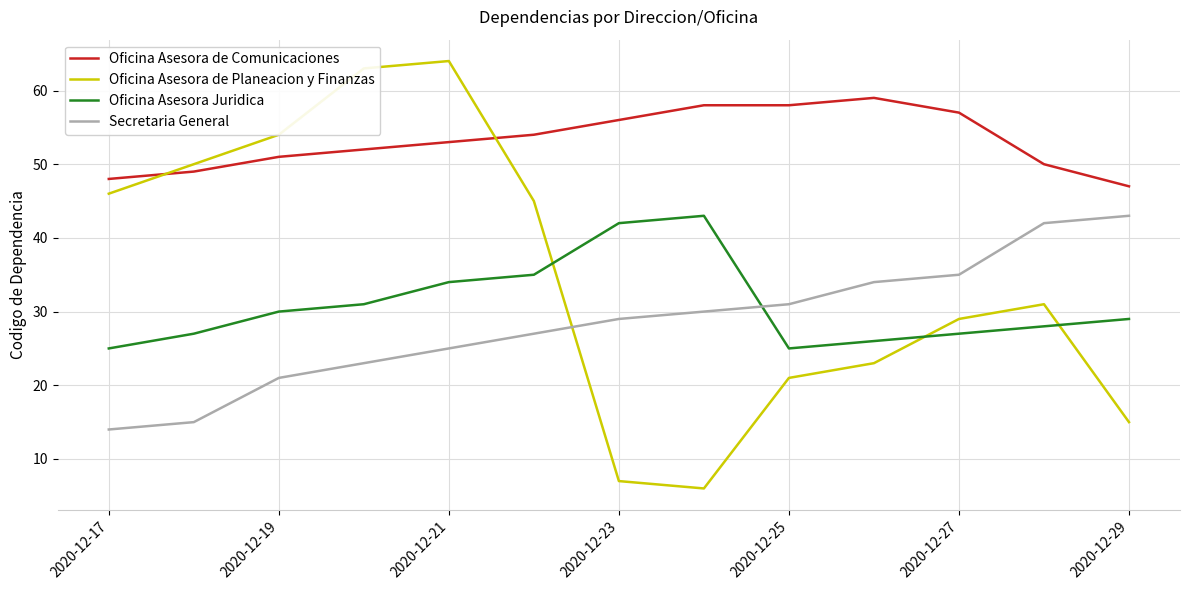

Which series has the largest range (max minus min)?

Oficina Asesora de Planeacion y Finanzas